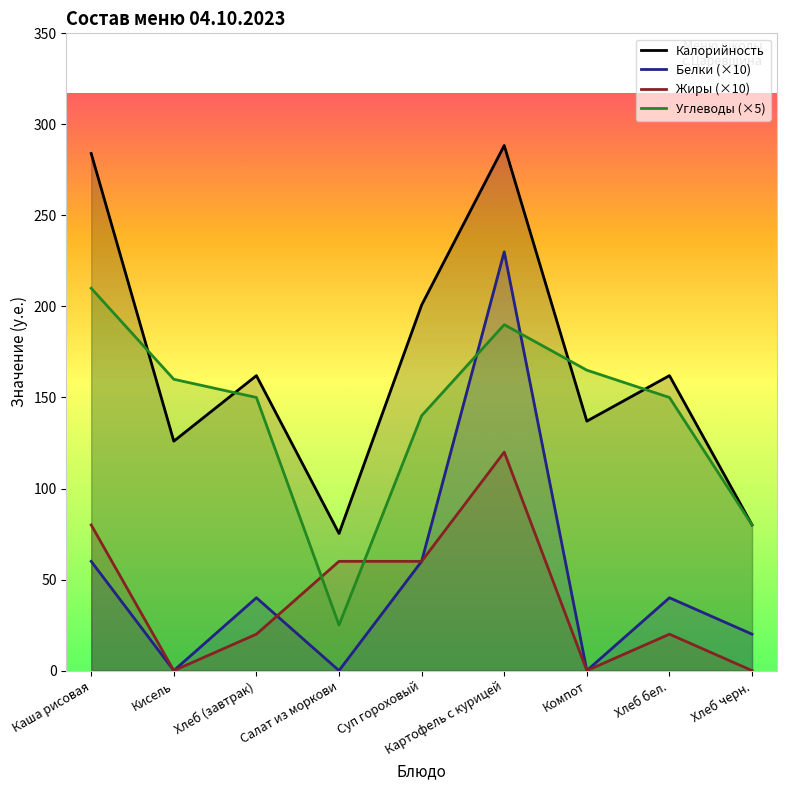

What is the difference between the maximum and minimum values in the Жиры series?

120.0